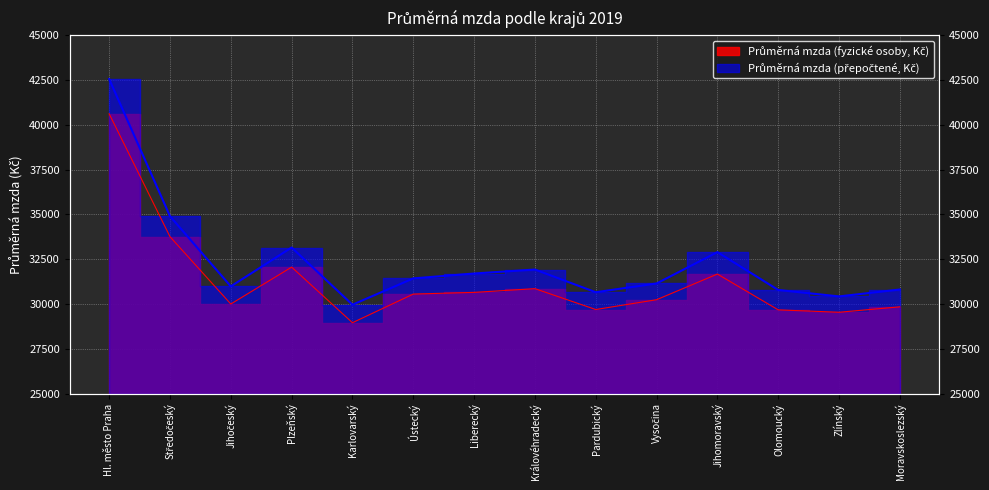

Where is the first local minimum for Průměrná mzda (přepočtené, Kč)?

Jihočeský